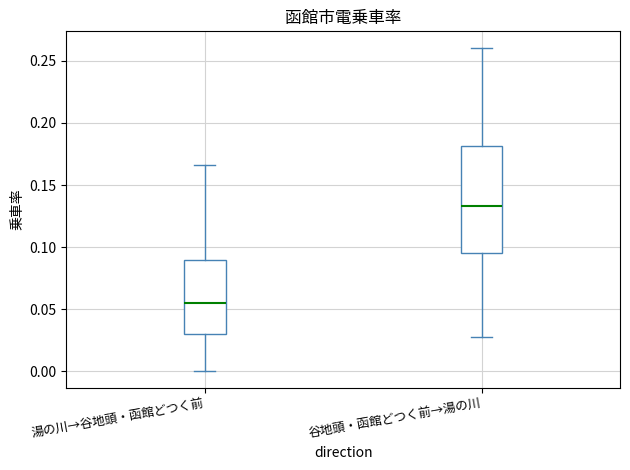

Which box's median line is the lowest?

湯の川→谷地頭・函館どつく前